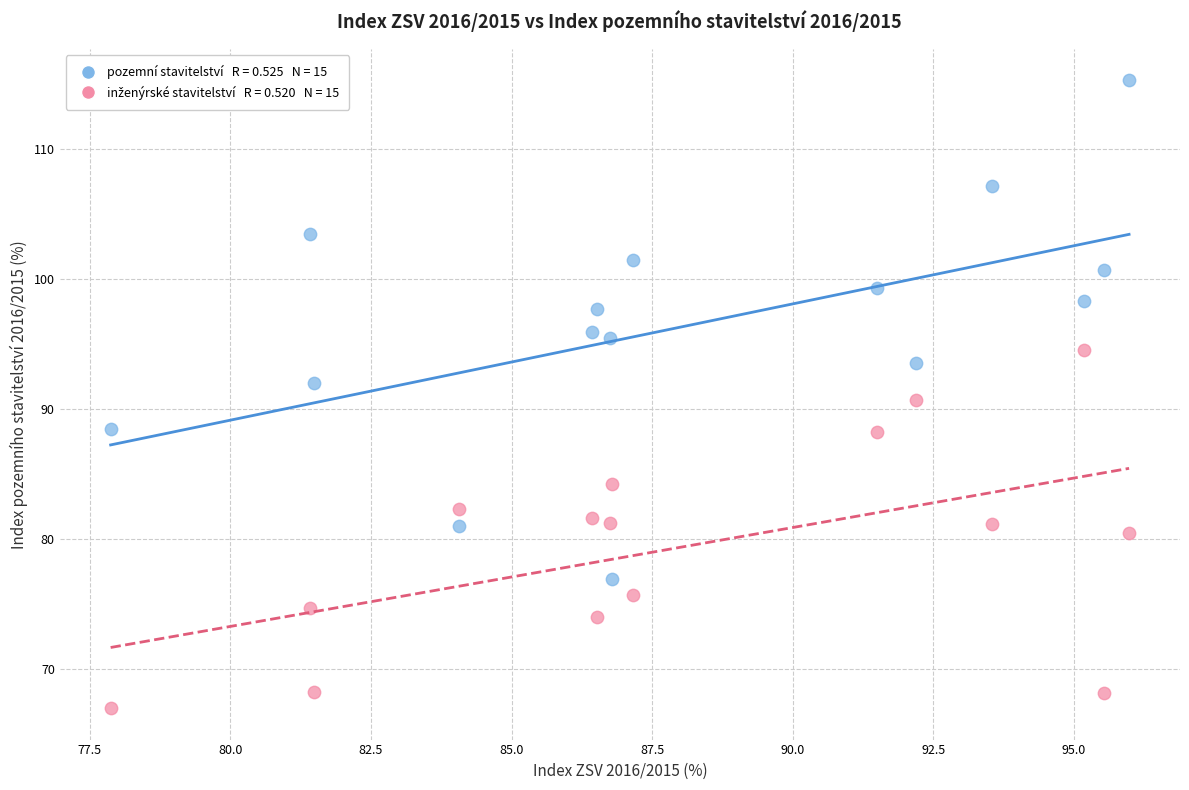

Across all data points, what is the range of X values (max minus min)?

18.1